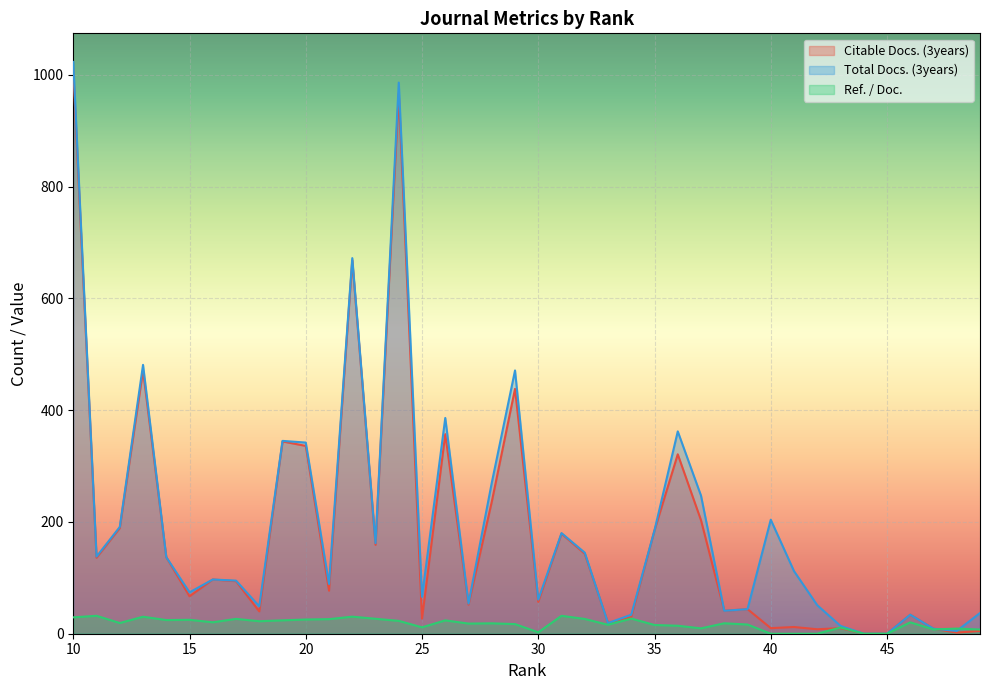

What is the spread (max minus min) of values at 31?

147.9